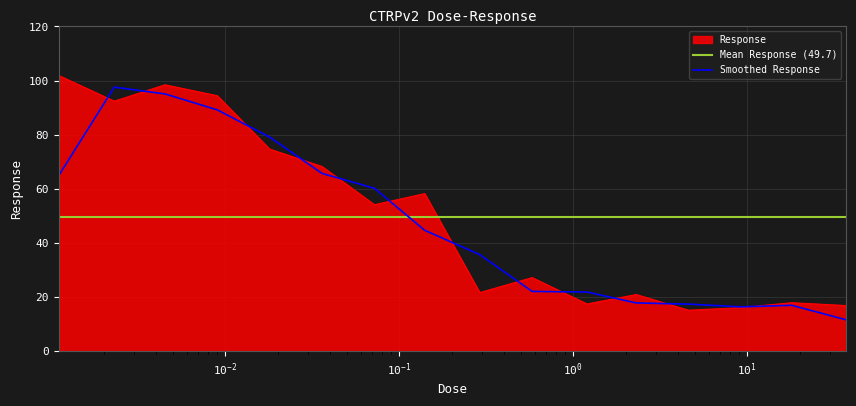

Reading left to right, list all the values displayed in this chart.

101.9	92.4	98.4	94.4	74.7	68.2	54.1	58.2	21.6	27.2	17.4	20.9	15.1	16.1	17.9	16.8